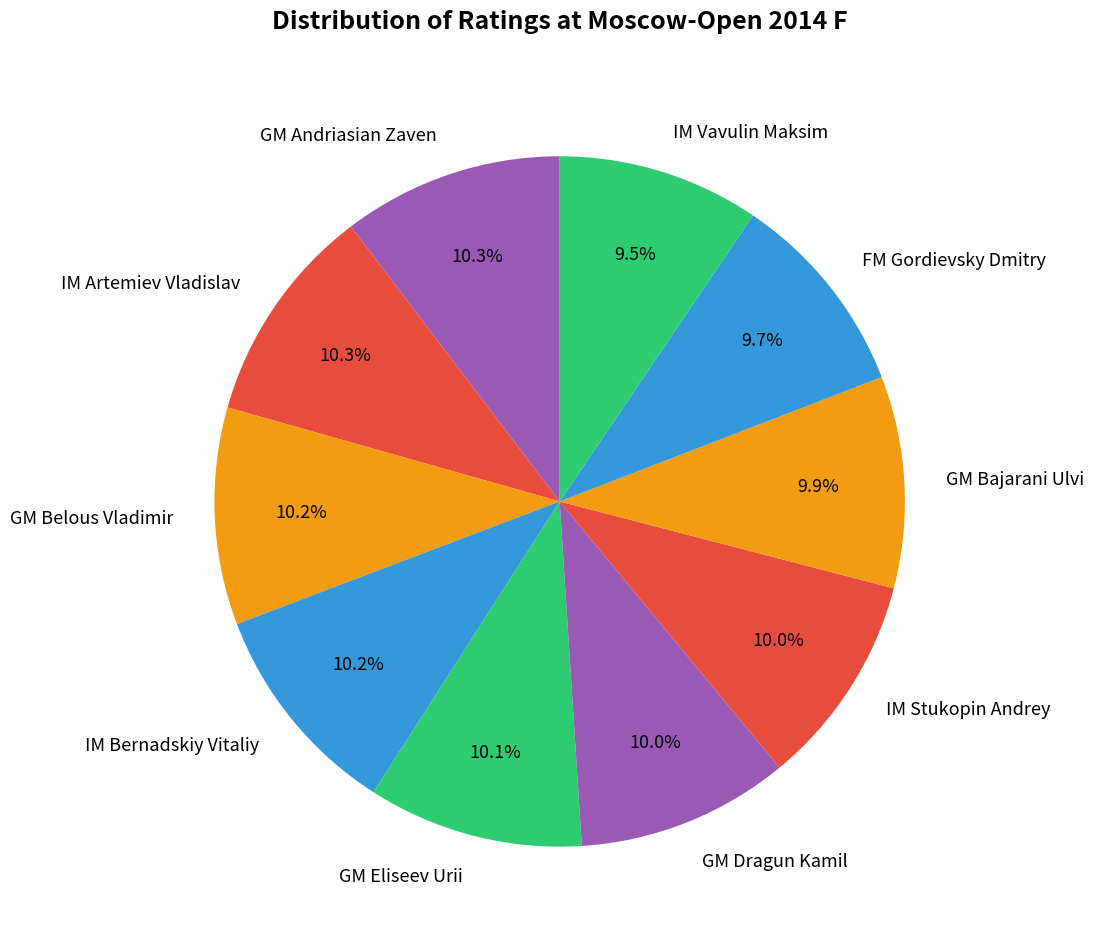

To the nearest percent, what is the difference between the largest and smallest slice percentages?

1%